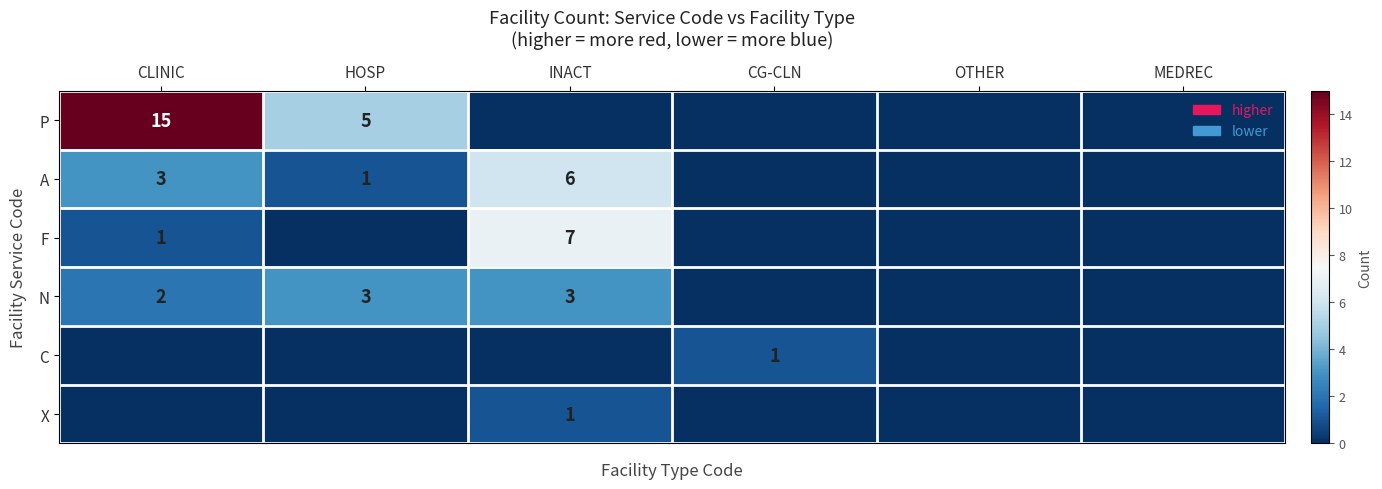

At which category is the sum across all series the highest?

CLINIC